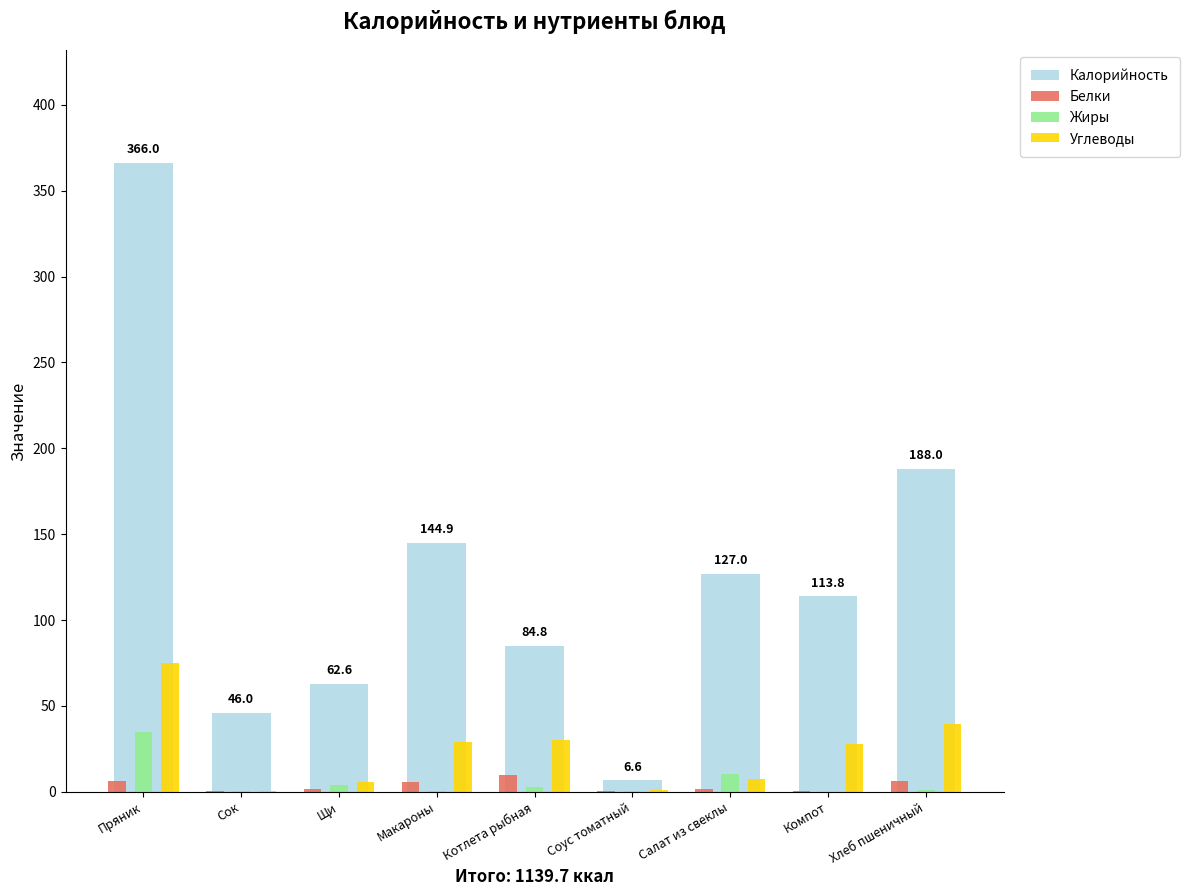

Which series has the largest total across all categories?

Калорийность